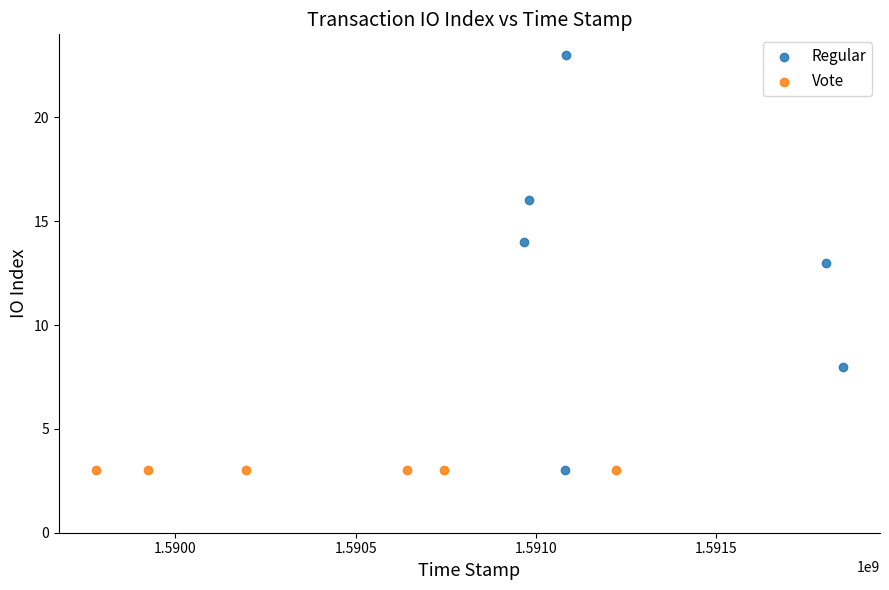

Which series contains the highest Y value?

Regular